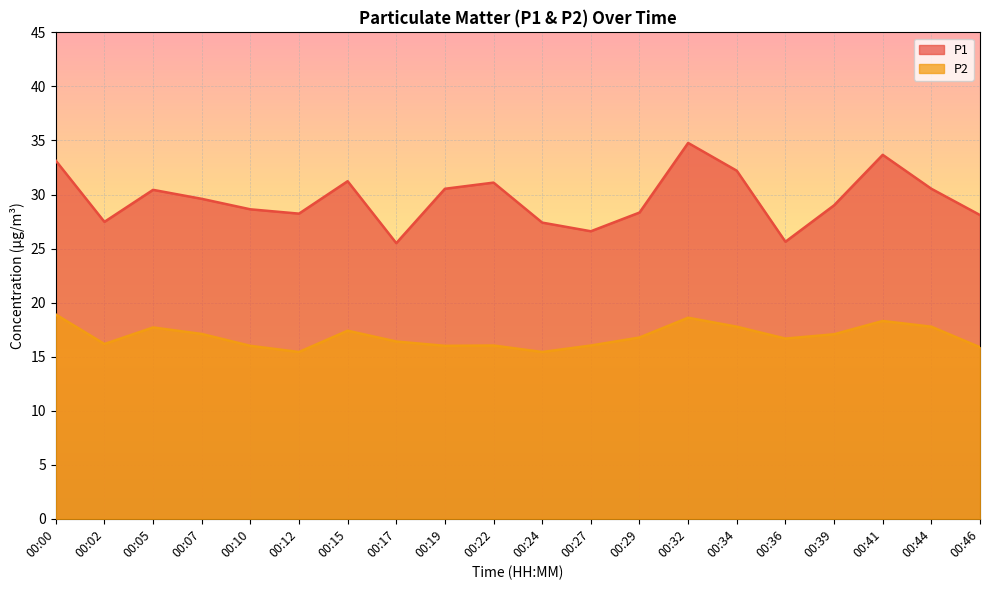

True or false: P1 and P2 cross at least once.

False